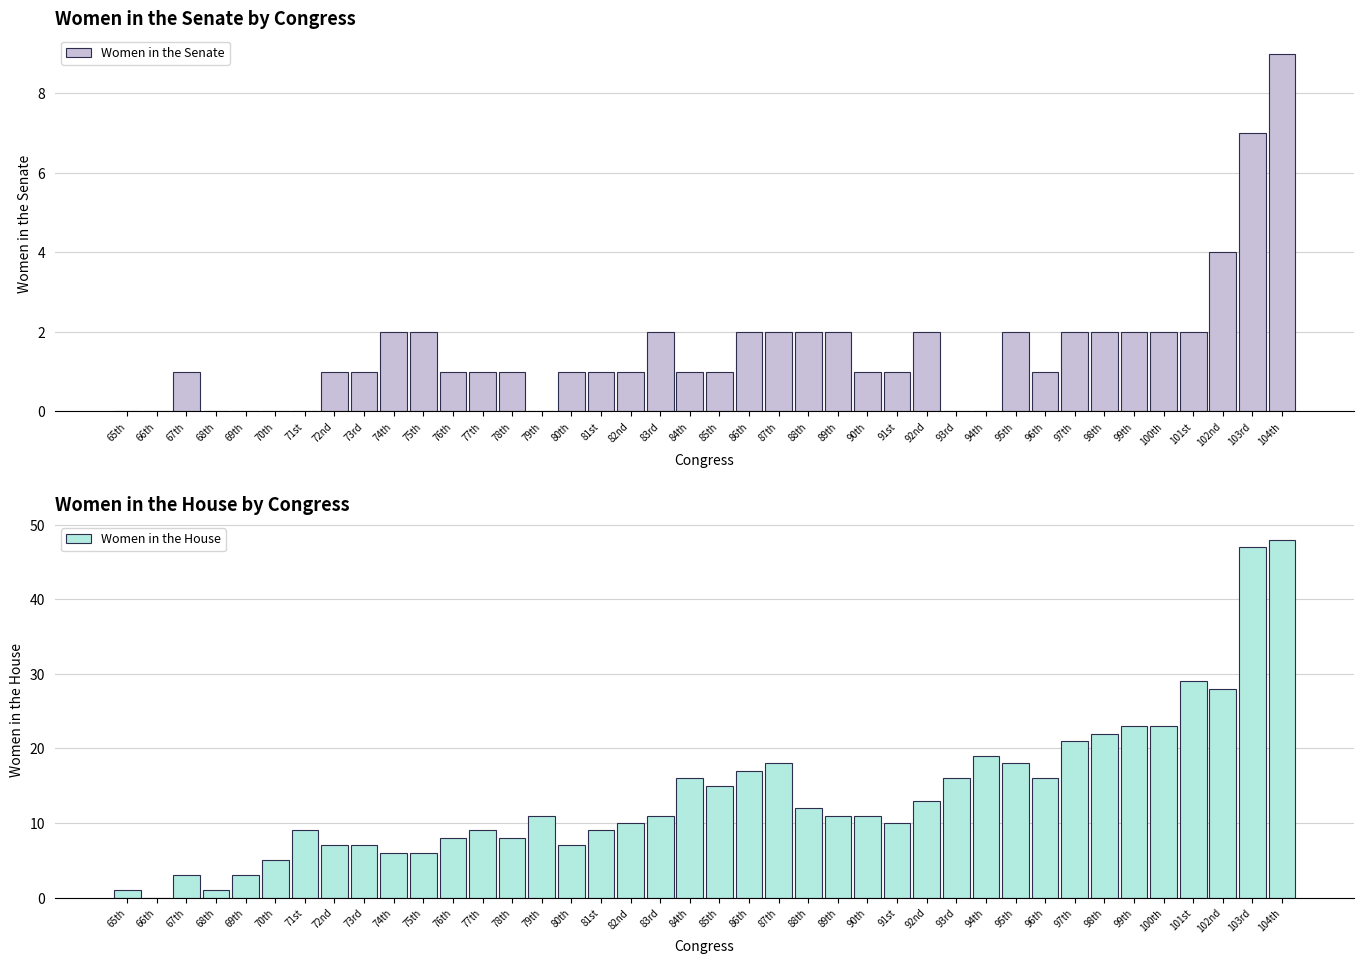

Reading left to right, what are all the values shown in this chart?

Women in the Senate: 0	0	1	0	0	0	0	1	1	2	2	1	1	1	0	1	1	1	2	1	1	2	2	2	2	1	1	2	0	0	2	1	2	2	2	2	2	4	7	9
Women in the House: 1	0	3	1	3	5	9	7	7	6	6	8	9	8	11	7	9	10	11	16	15	17	18	12	11	11	10	13	16	19	18	16	21	22	23	23	29	28	47	48